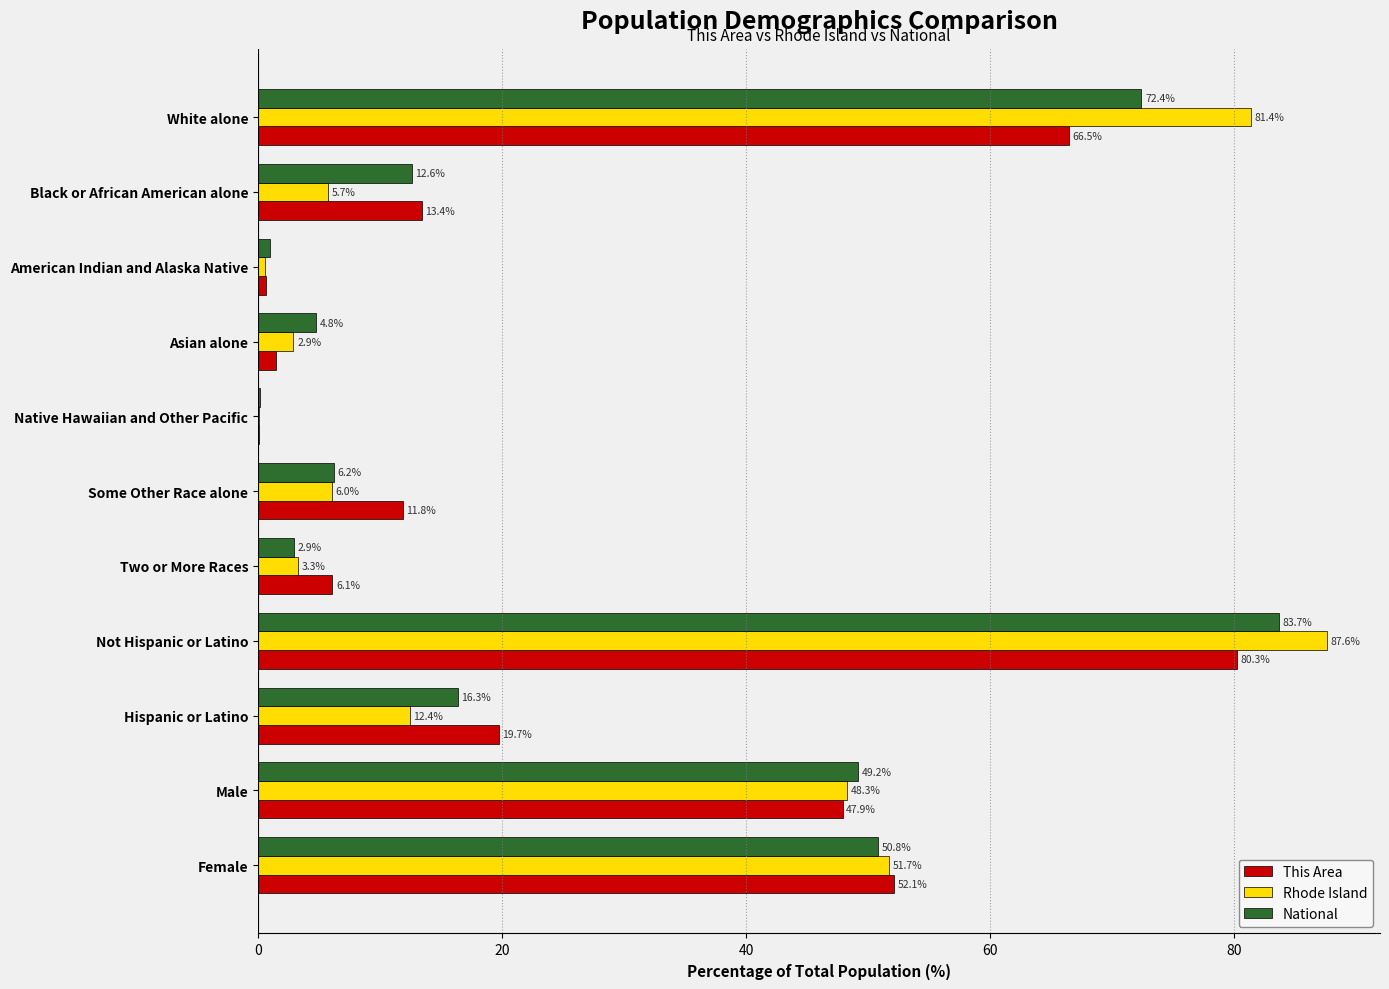

True or false: Rhode Island has a value of 1.6 at Black or African American alone.

False